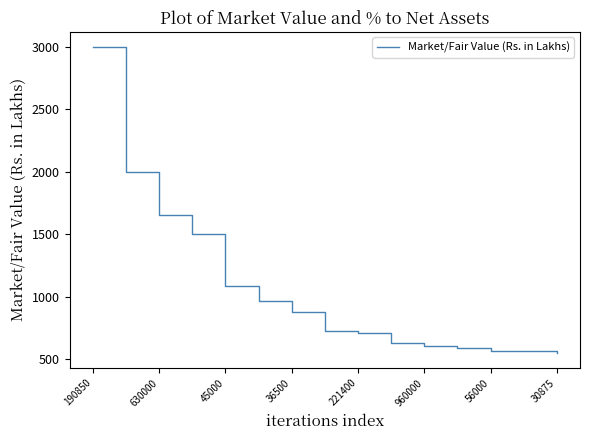

At which label does the data first exceed 723?

190850